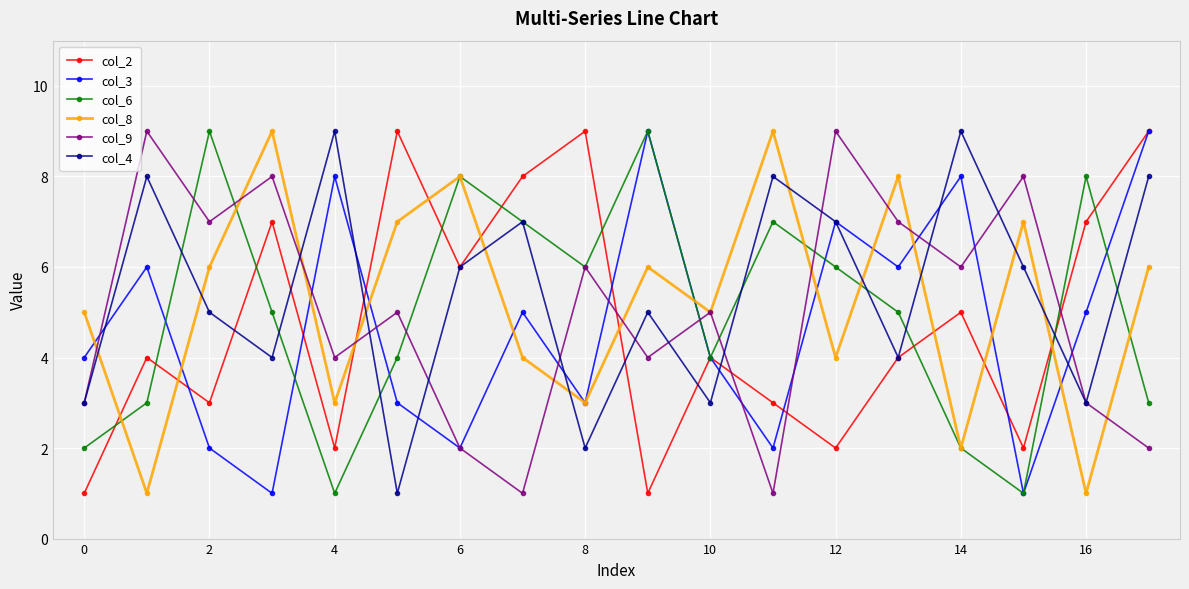

Count the col_8 values in the range 3 to 7.

11